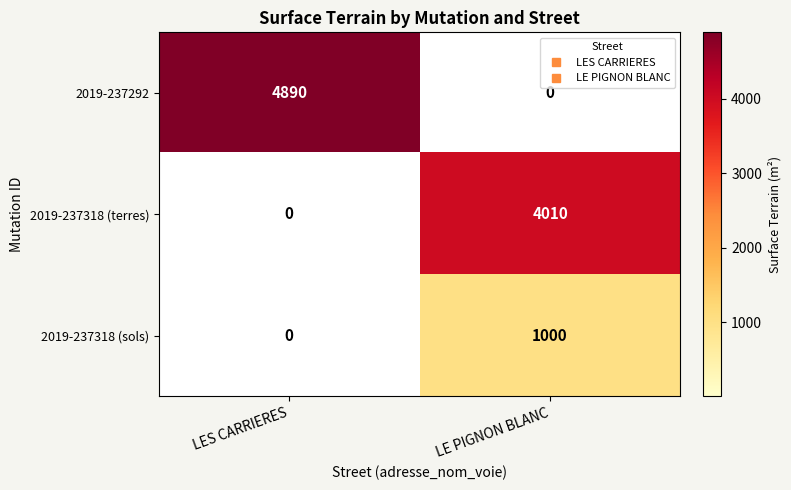

At how many categories does at least one series exceed 4178?

1